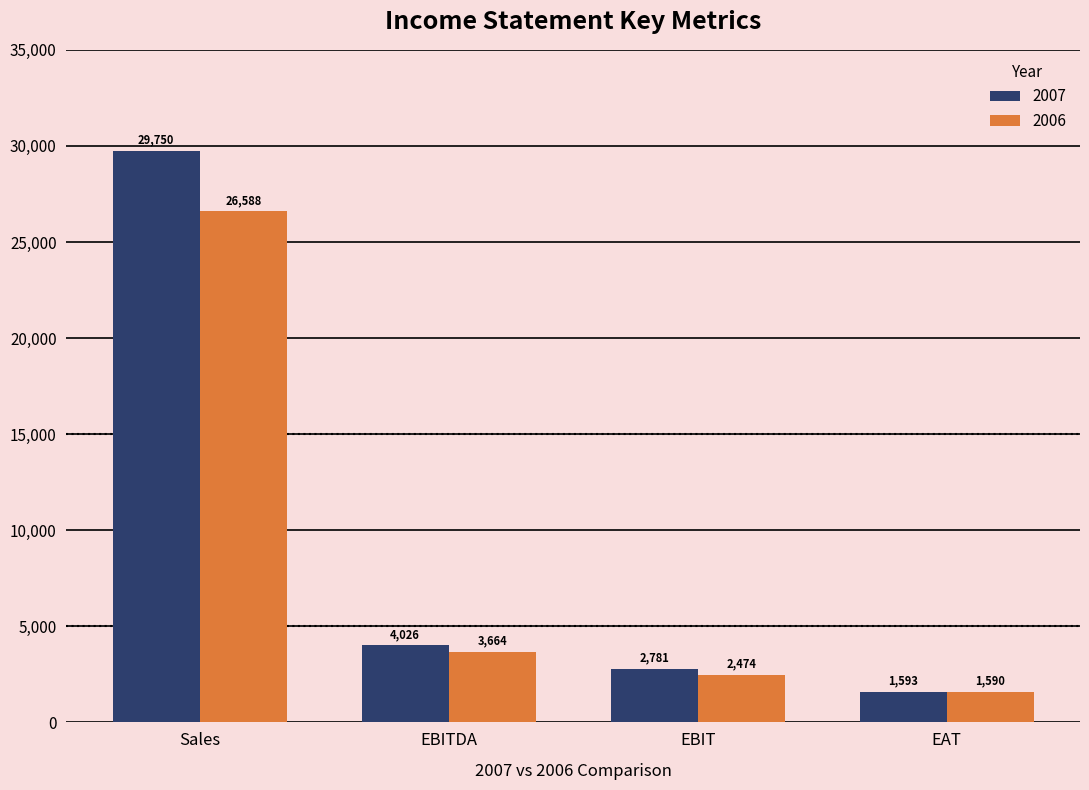

The 2006 series shows 43857 at Sales. True or false?

False